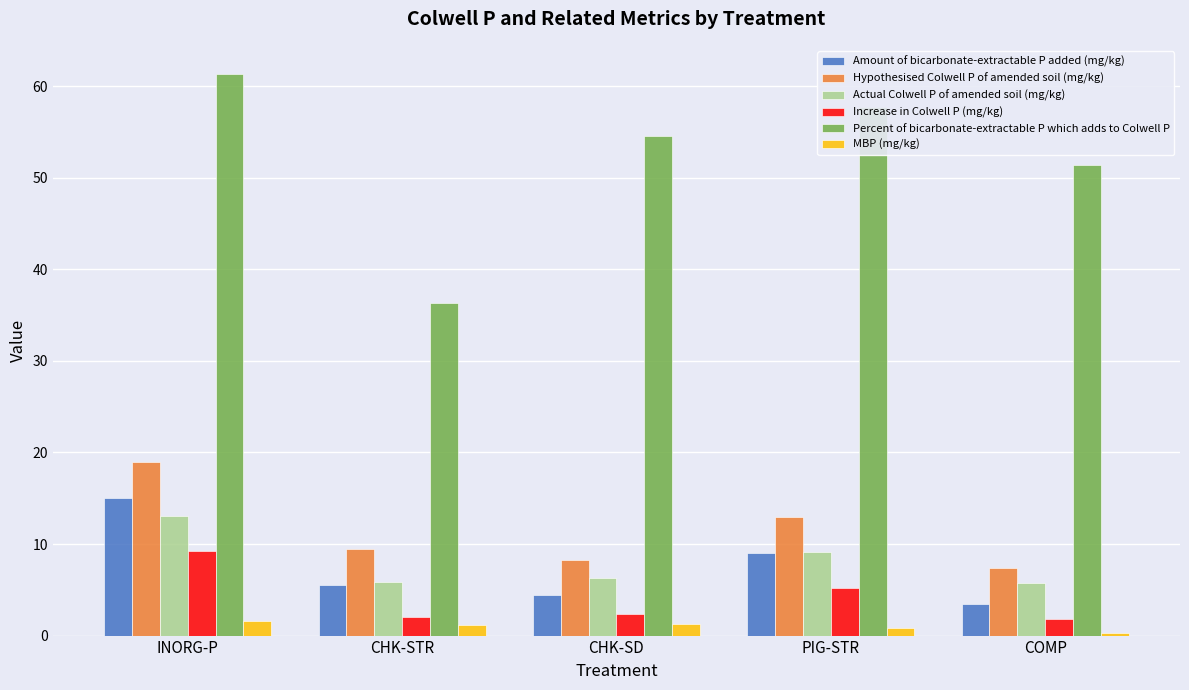

What is the average value of the MBP (mg/kg) series?

1.0